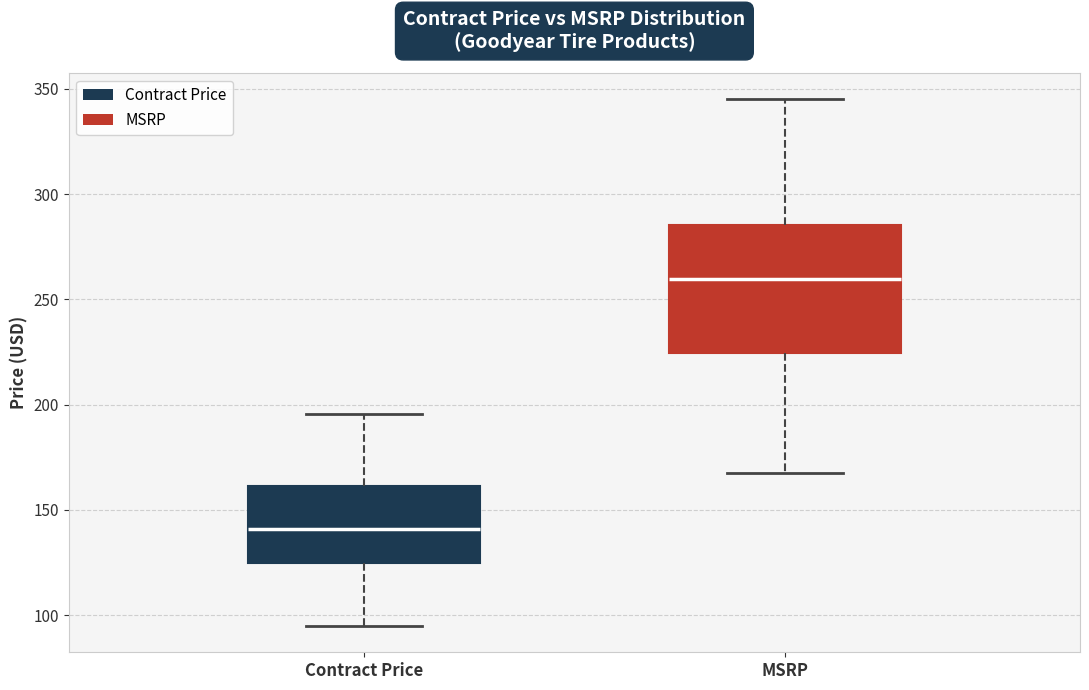

Reading left to right, transcribe this box plot: for each box, give where its median line is, the range the box spans, and where its two whiskers end, as read against the y-axis. The values are not printed on the chart, so give them approximately, as read against the axis.

Contract Price: median 140, box 125 to 160, whiskers 95 to 195
MSRP: median 260, box 225 to 285, whiskers 170 to 345